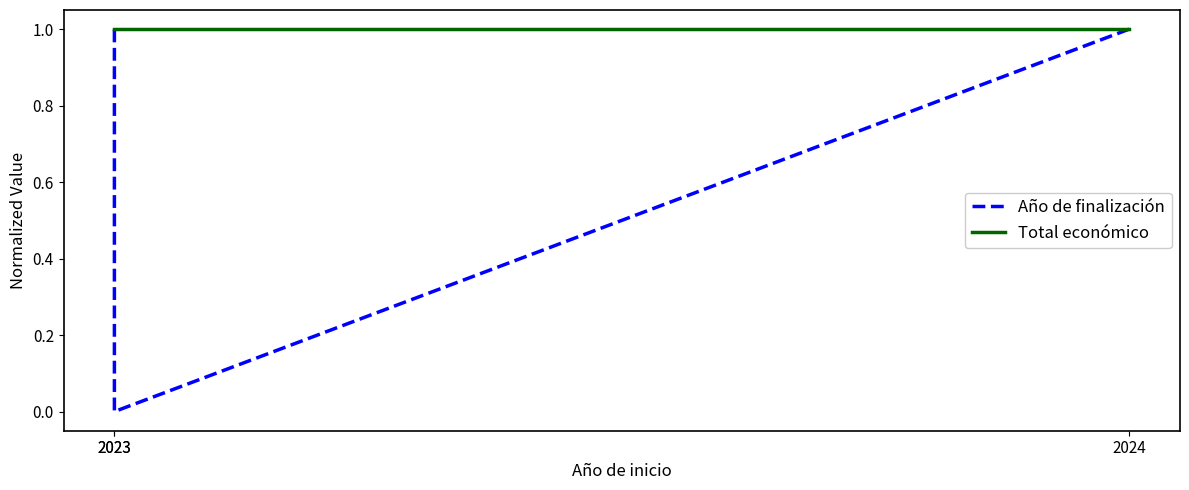

Which series has the largest range (max minus min)?

Año de finalización